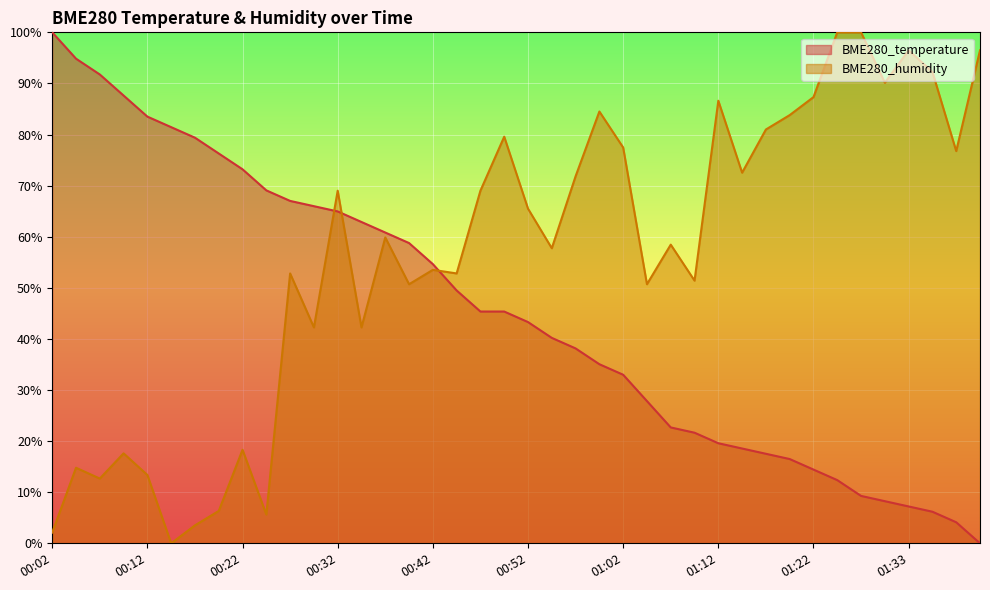

What is the average value of the BME280_humidity series?

56.2